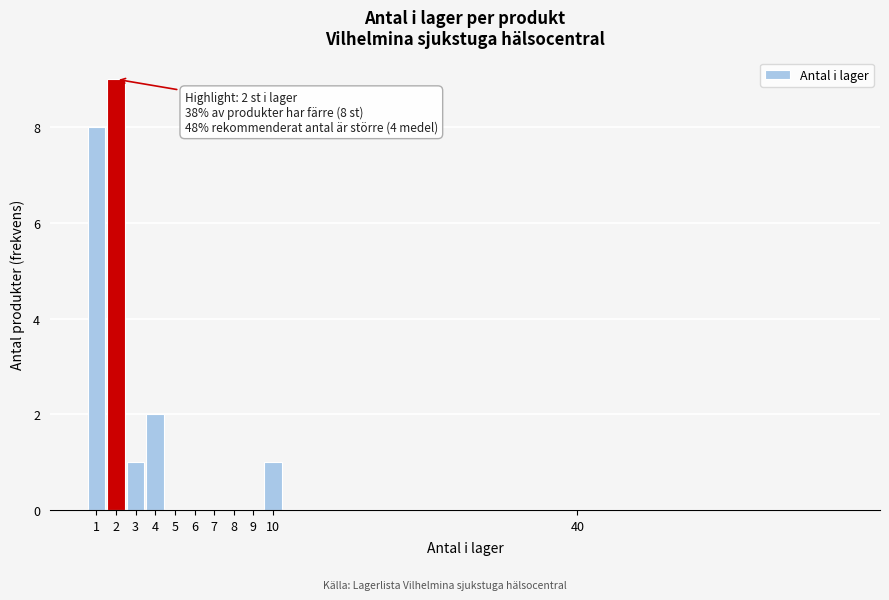

Reading right to left, what are all the values shown in this chart?

40=0	10=1	9=0	8=0	7=0	6=0	5=0	4=2	3=1	2=9	1=8